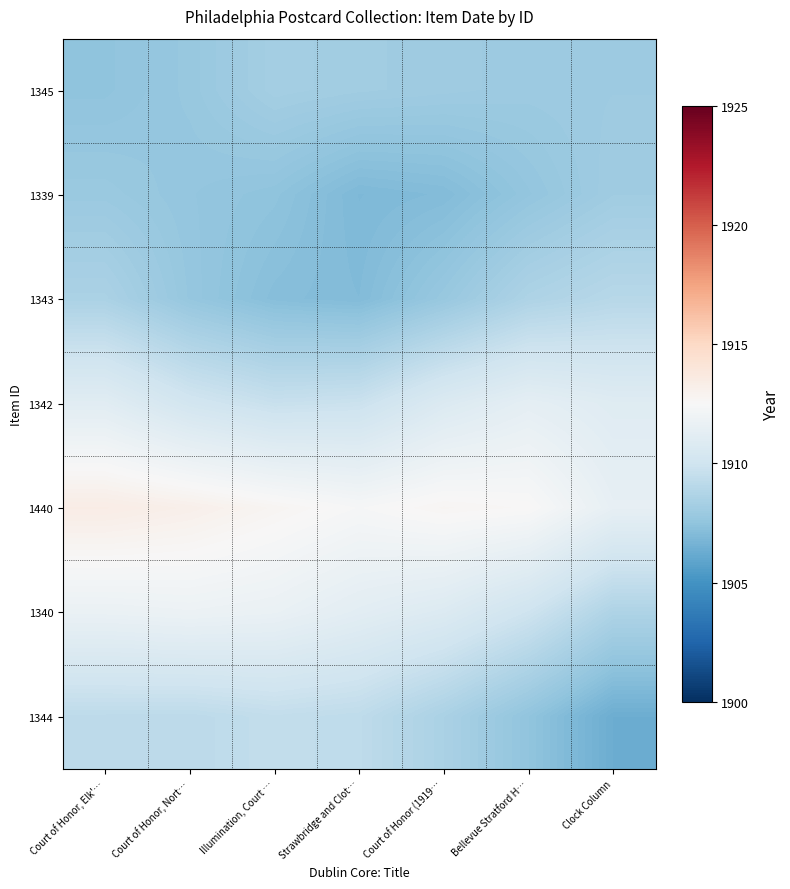

Count the number of data series in this chart.

7